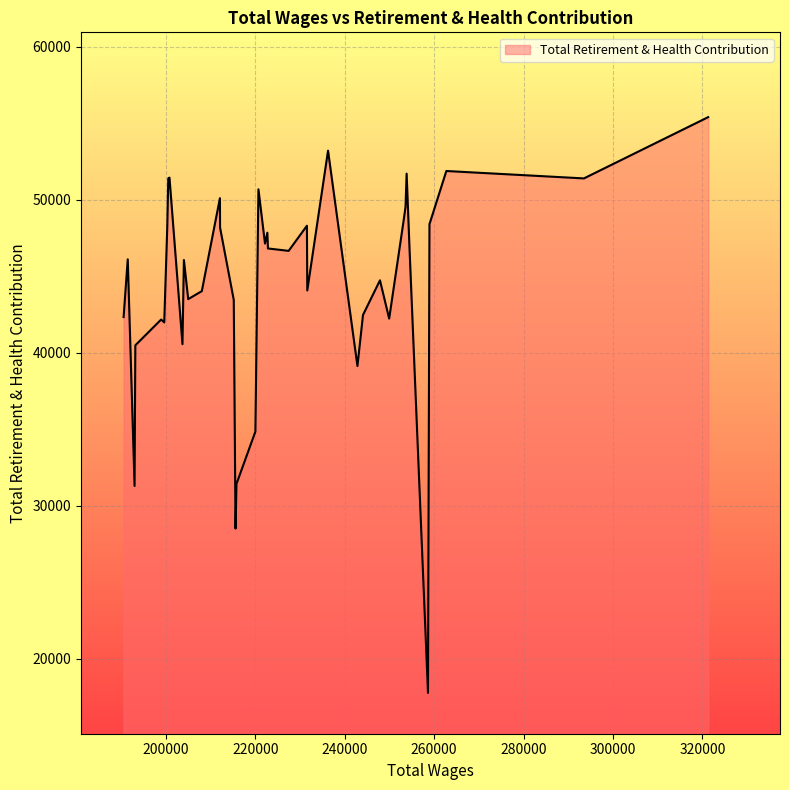

What is the minimum value shown in the chart?

17781